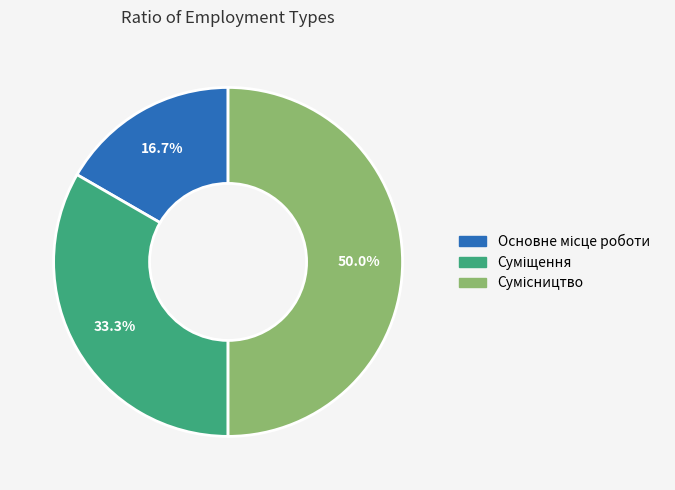

Combined, what portion of the pie is Основне місце роботи and Суміщення?

50.0%